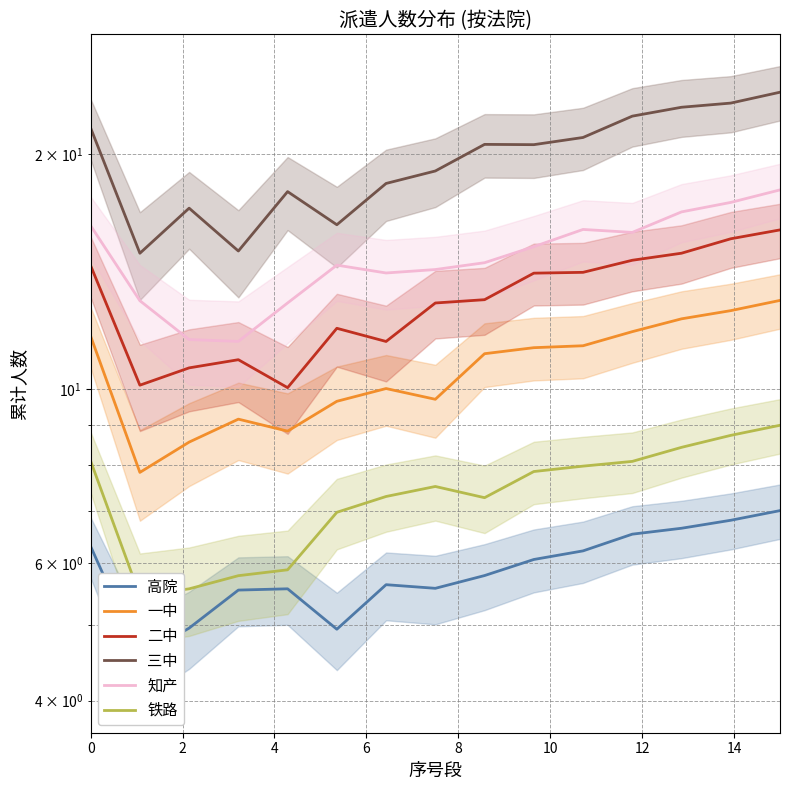

Which category has the highest value across all series?

14